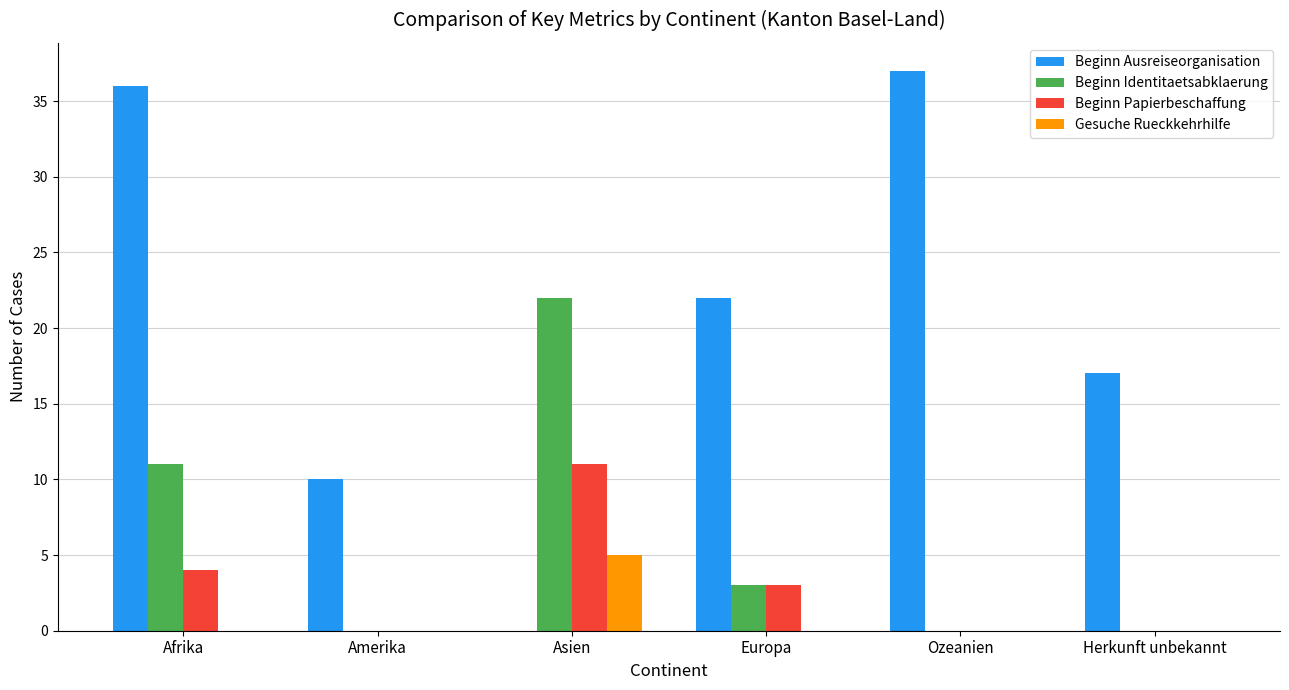

Is the value of Gesuche Rueckkehrhilfe at Herkunft unbekannt greater than the value of Beginn Ausreiseorganisation at Amerika?

No